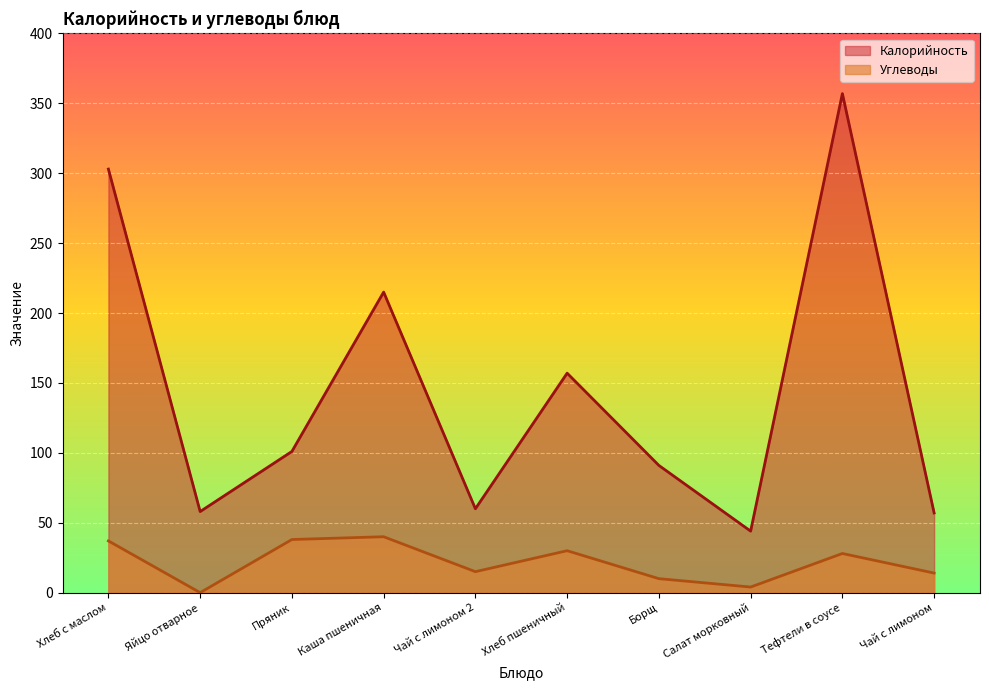

List the labels in order of Калорийность value, smallest first.

Салат морковный, Чай с лимоном, Яйцо отварное, Чай с лимоном 2, Борщ, Пряник, Хлеб пшеничный, Каша пшеничная, Хлеб с маслом, Тефтели в соусе